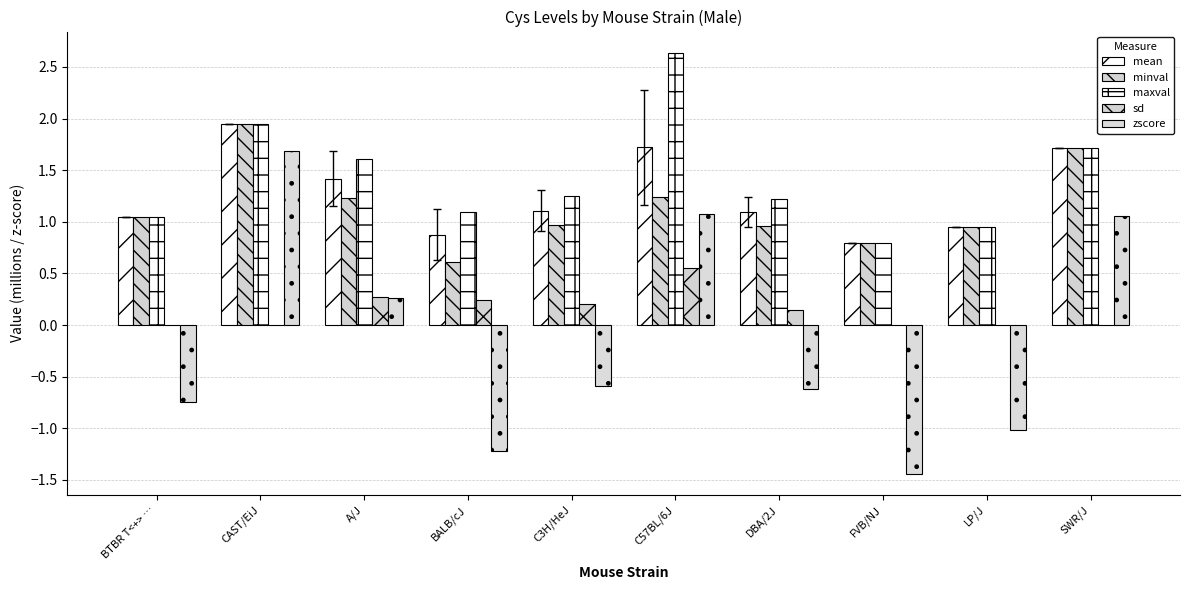

What is the spread (max minus min) of values at SWR/J?

1.7